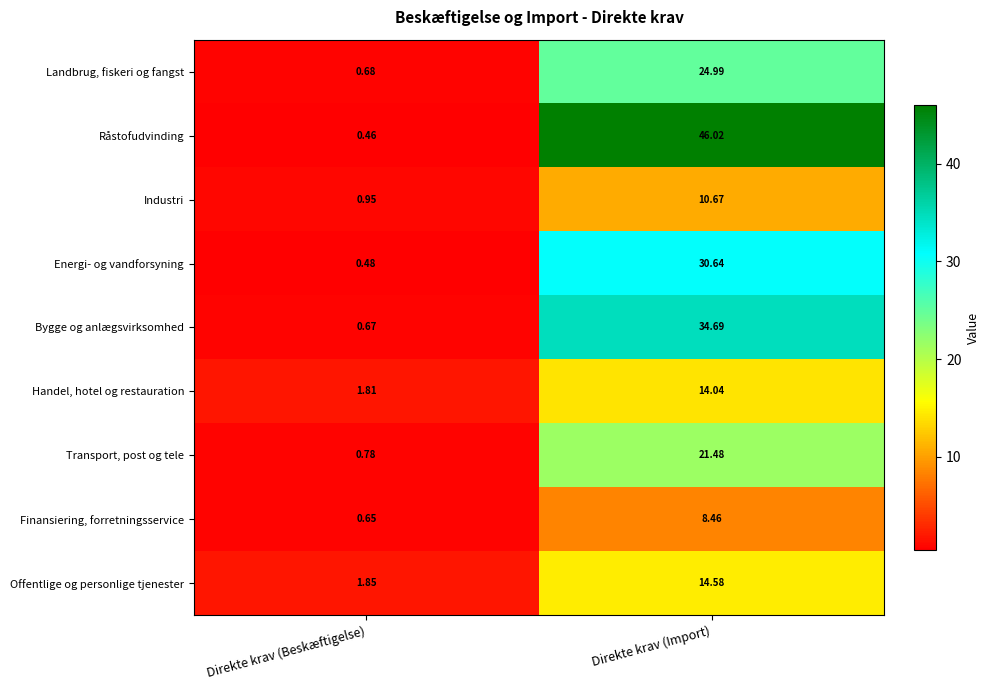

Which category has the highest value across all series?

Direkte krav (Import)